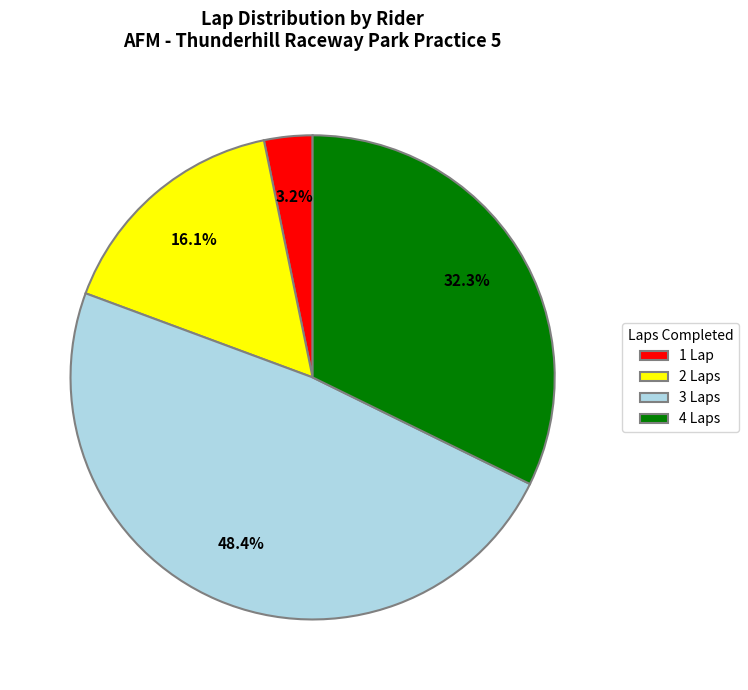

To the nearest percent, what is the difference between the largest and smallest slice percentages?

45%